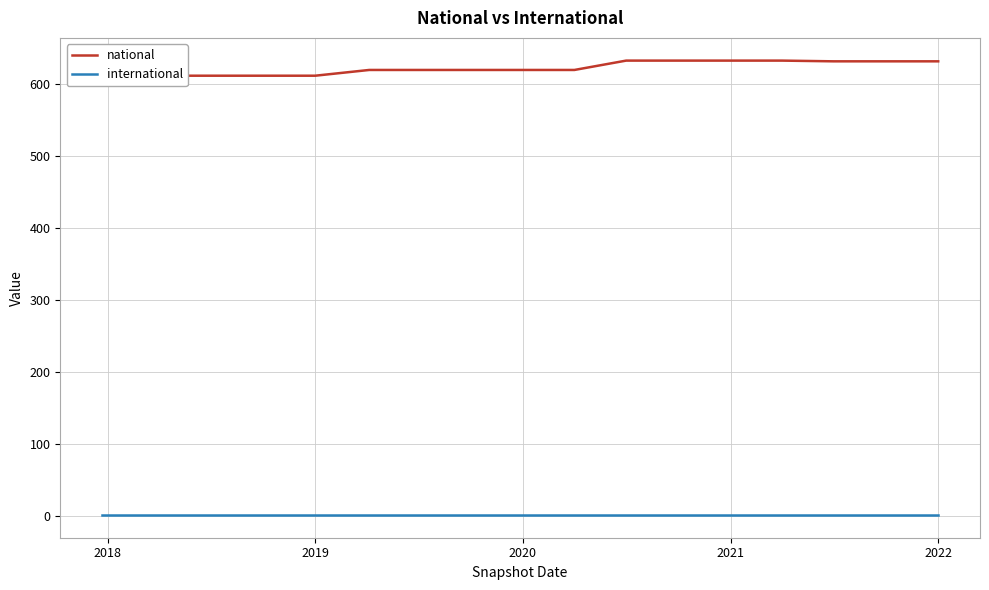

True or false: international and national intersect in this chart.

False